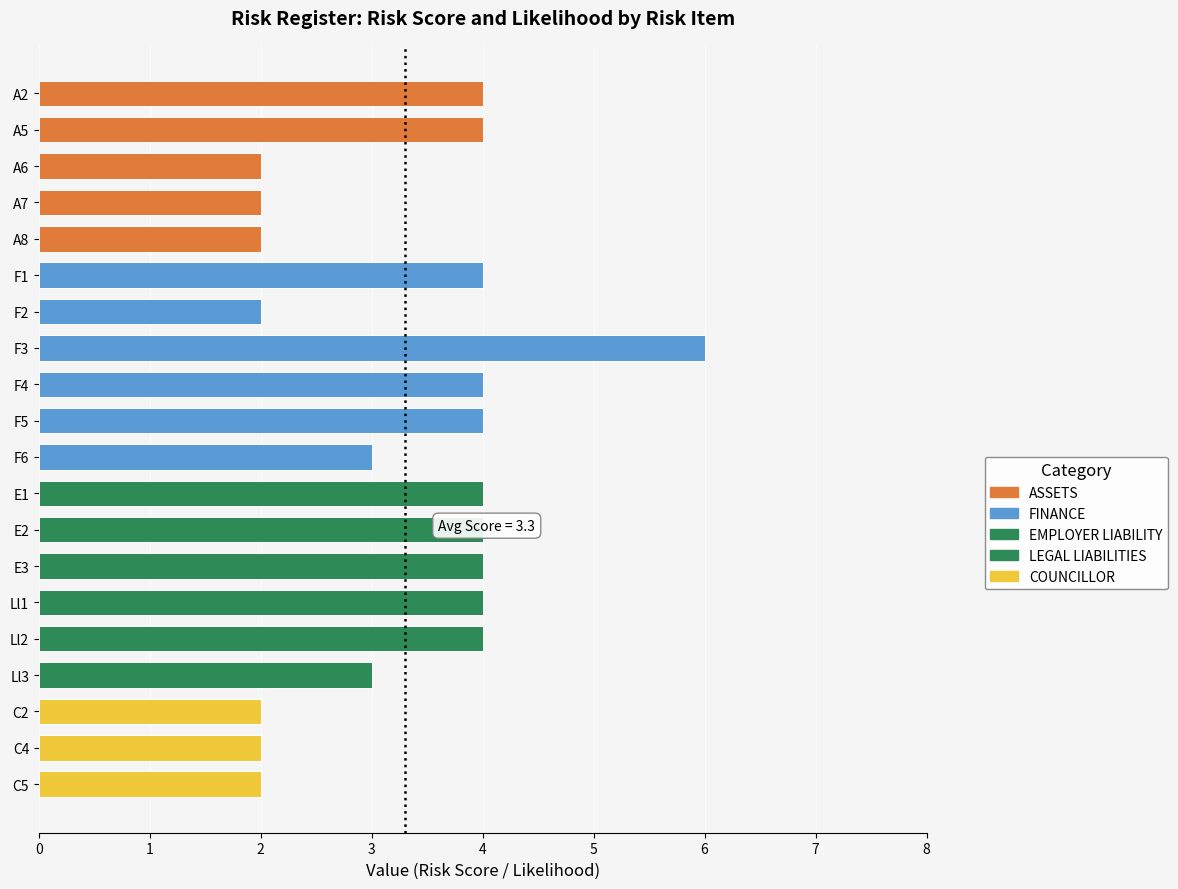

The chart shows a value of 2 at C2. True or false?

True